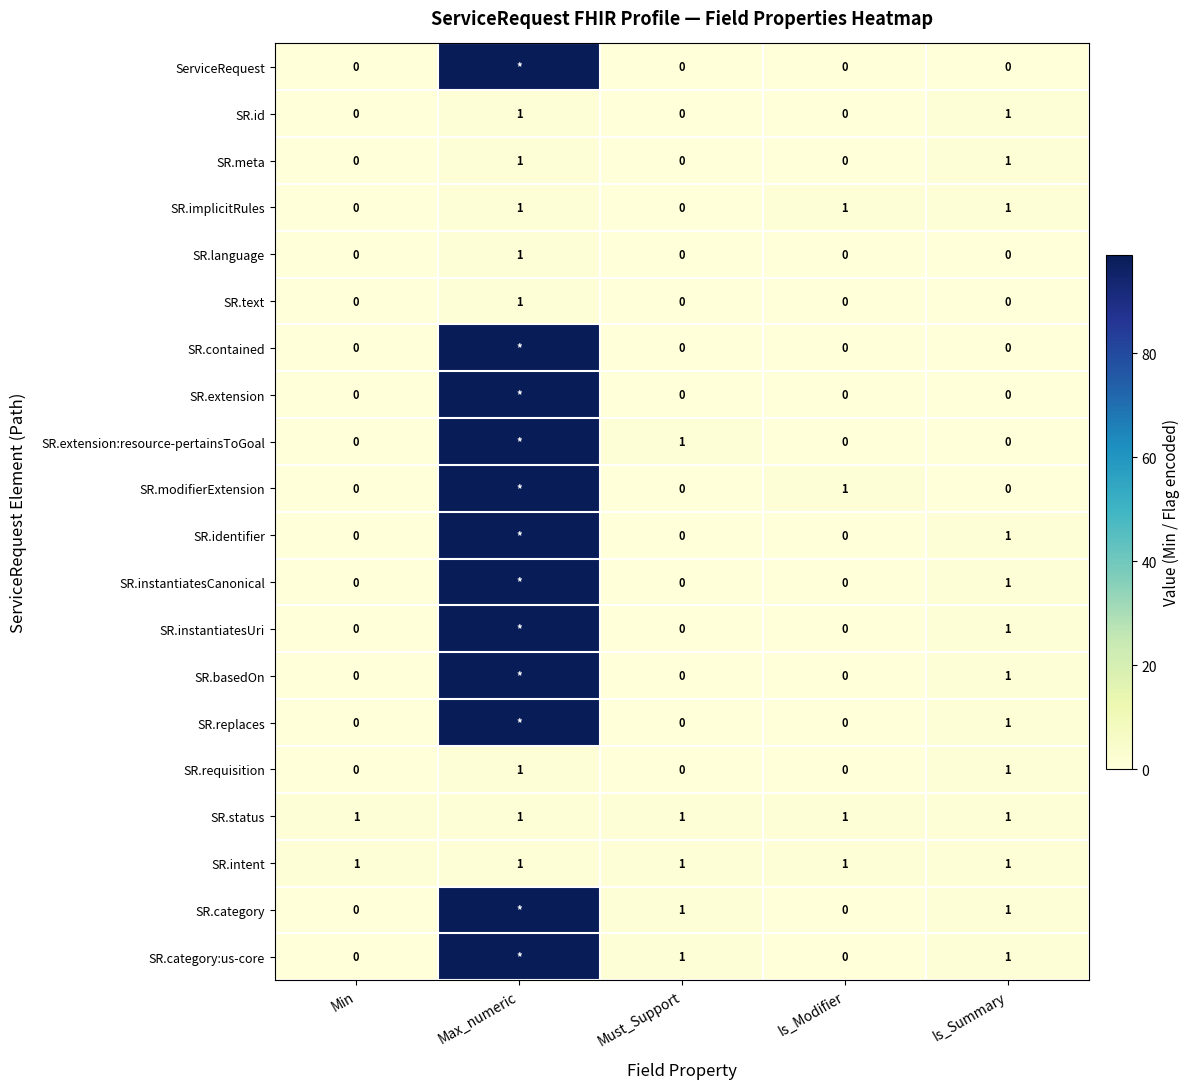

At which category does the chart reach its minimum across all series?

Min